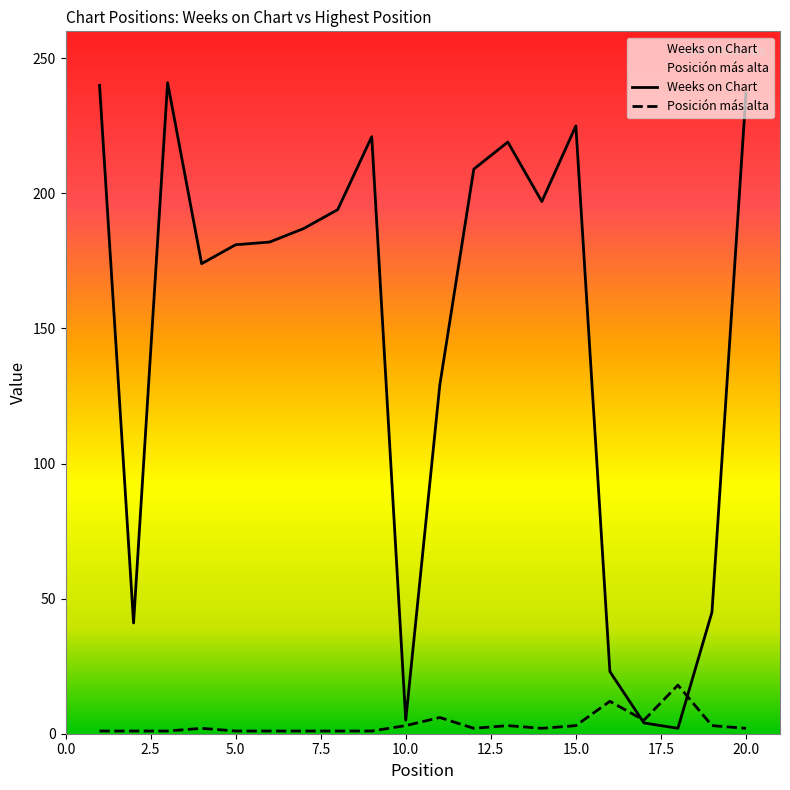

Is this an area chart (filled region under the line)?

No